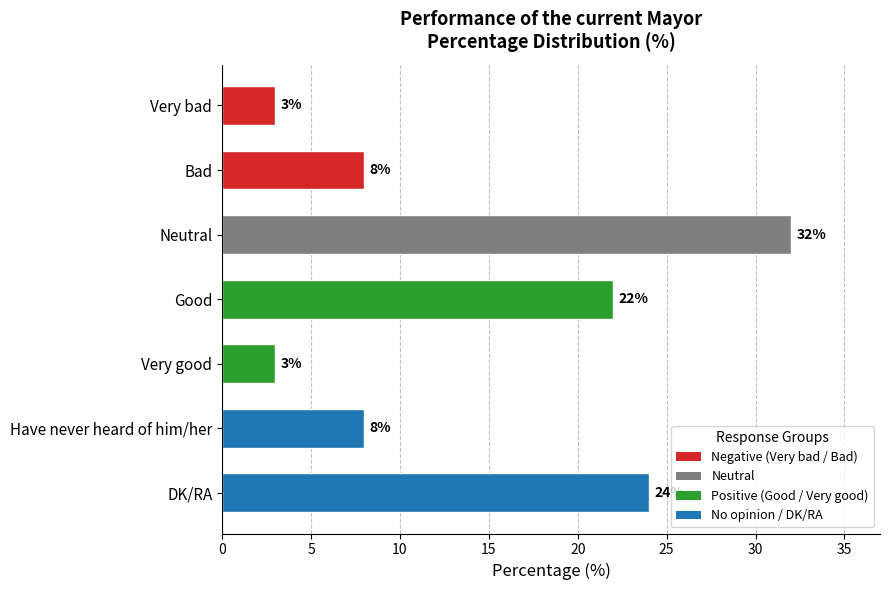

What is the sum of all values?

100